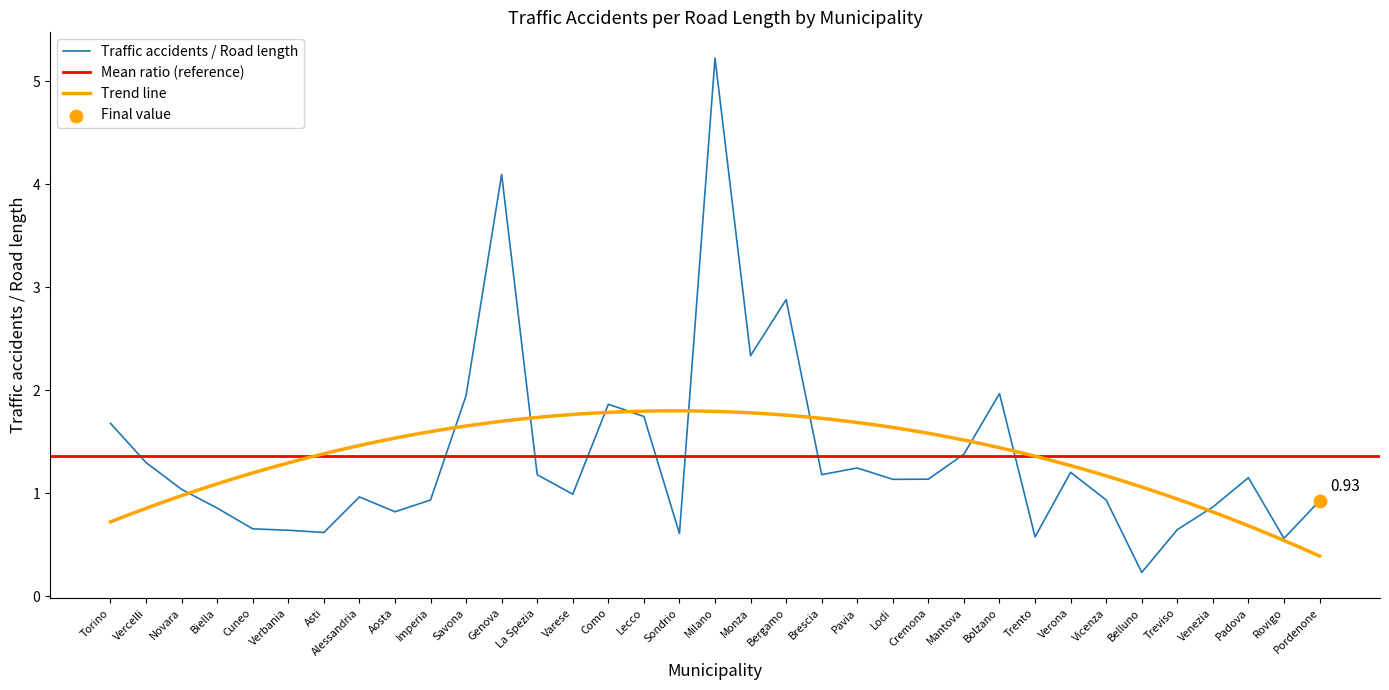

What is the change in value from Monza to Pordenone?

-1.4